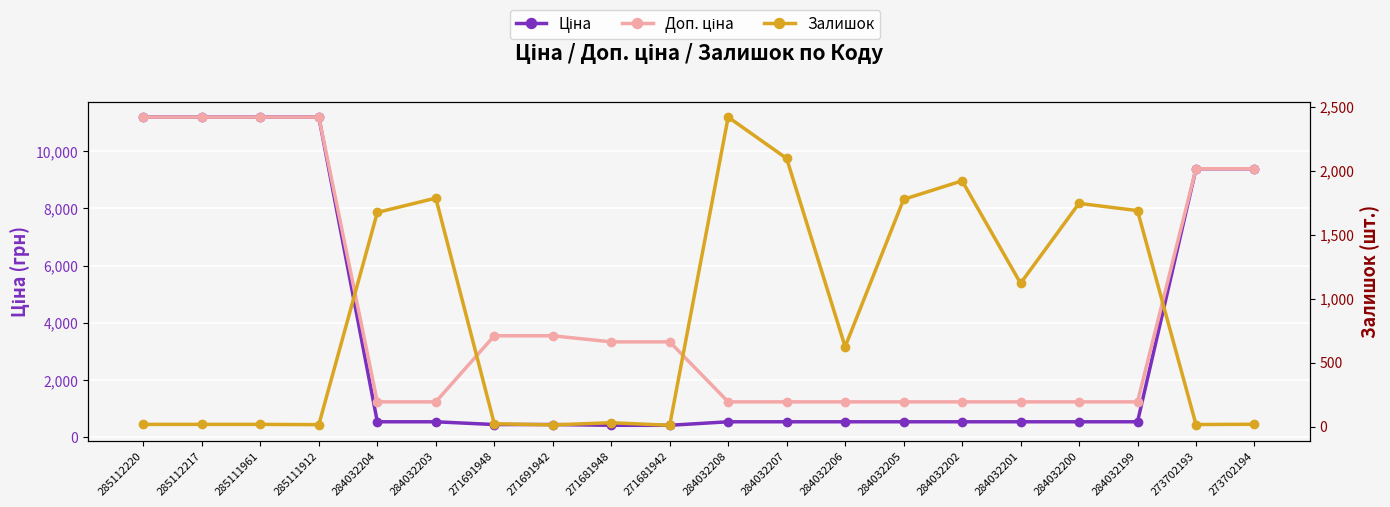

Read the Залишок value at 284032200.

1745.0